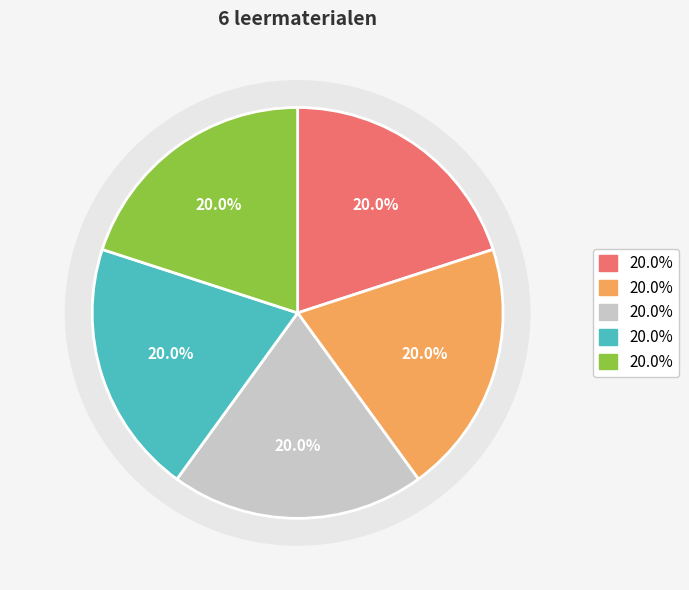

Count the number of slices in the pie.

5